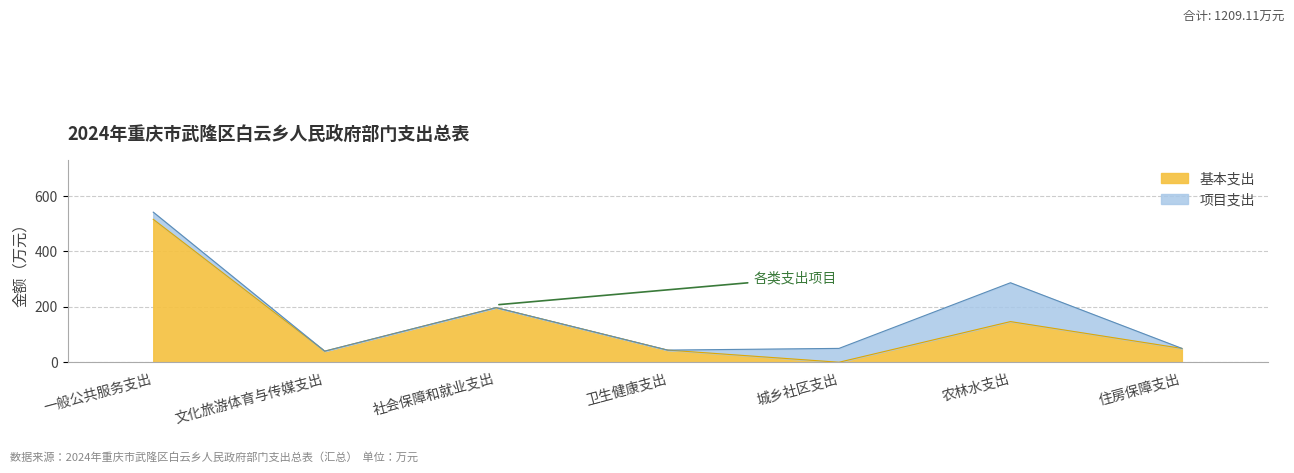

How many lines are shown in the chart?

2